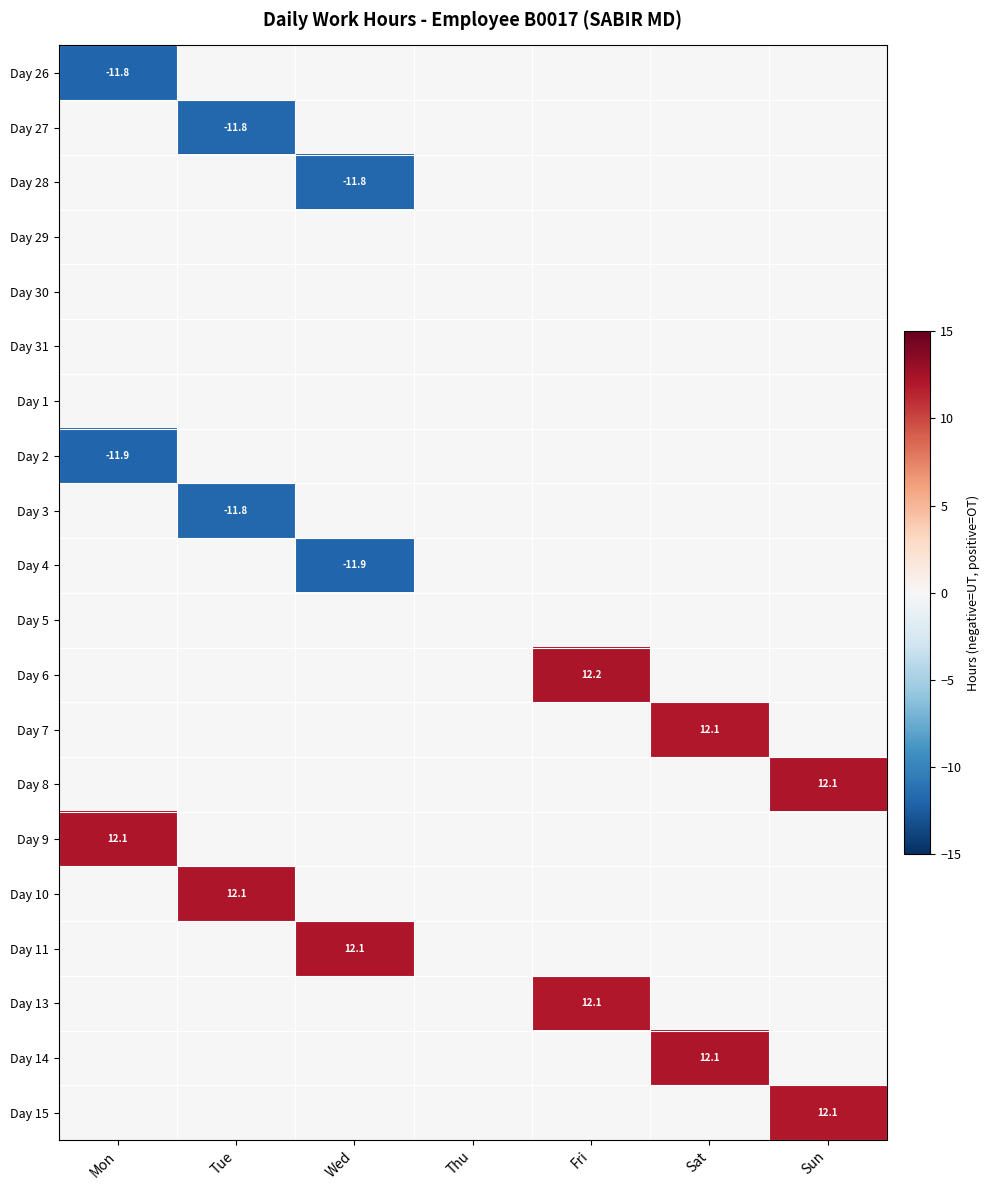

True or false: Day 8 has a value of 19.1 at Sun.

False